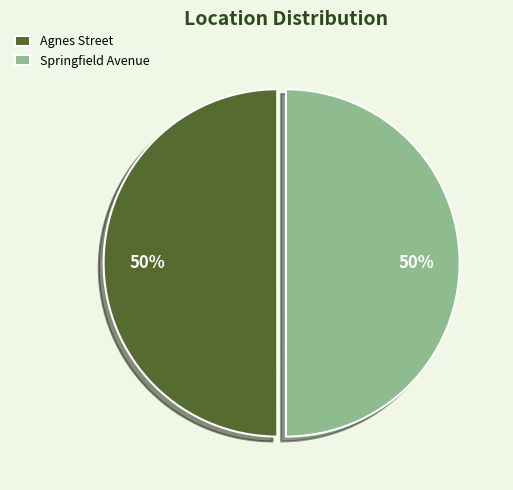

What is the ratio of the value at Agnes Street to the value at Springfield Avenue?

1.0